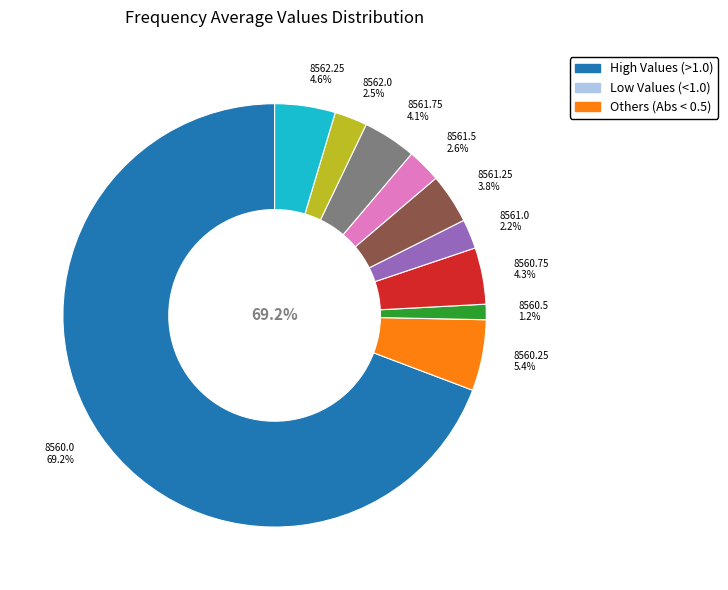

What is the largest slice in the pie chart?

8560.0